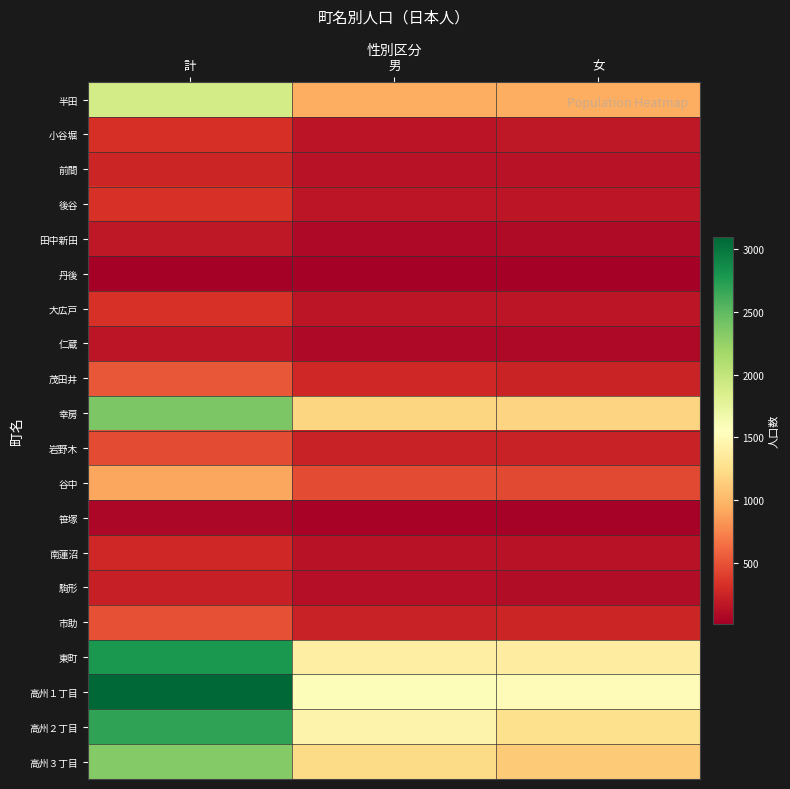

Between 計 and 女, which is larger?

計